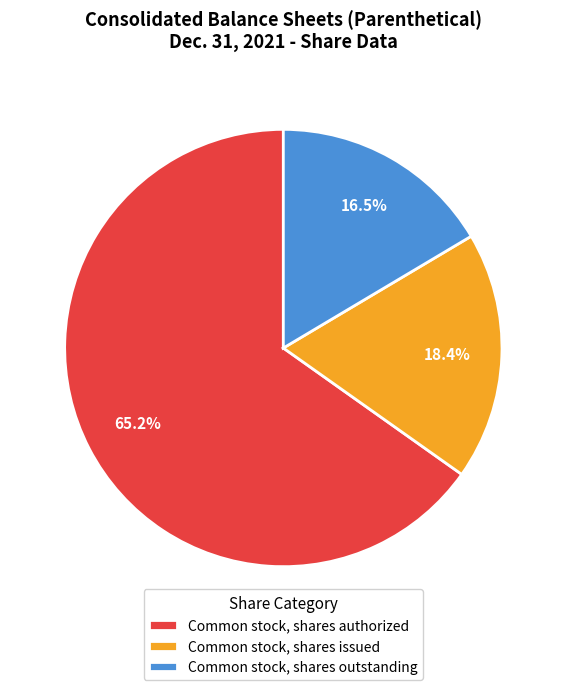

True or false: Common stock, shares authorized accounts for 65% of the total.

True